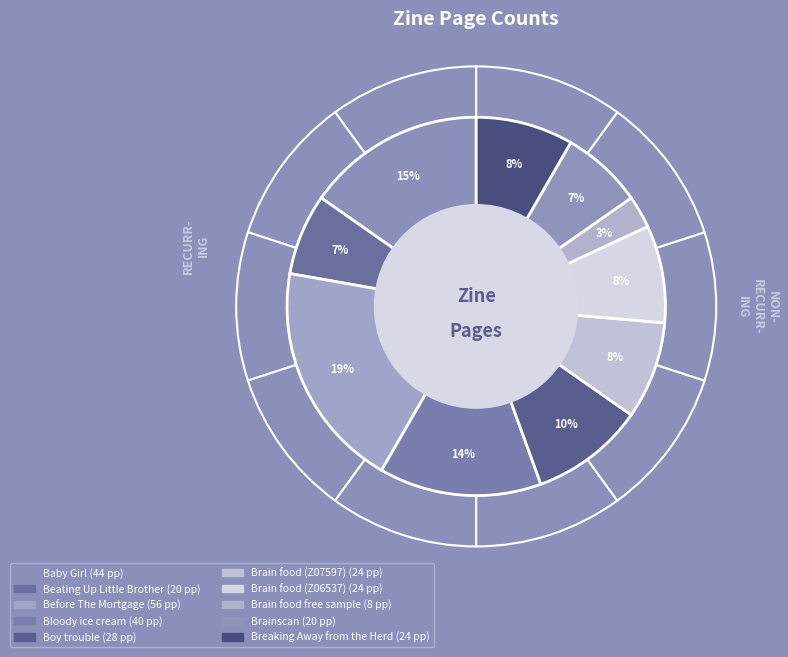

What is the smallest slice in the pie chart?

Brain food free sample